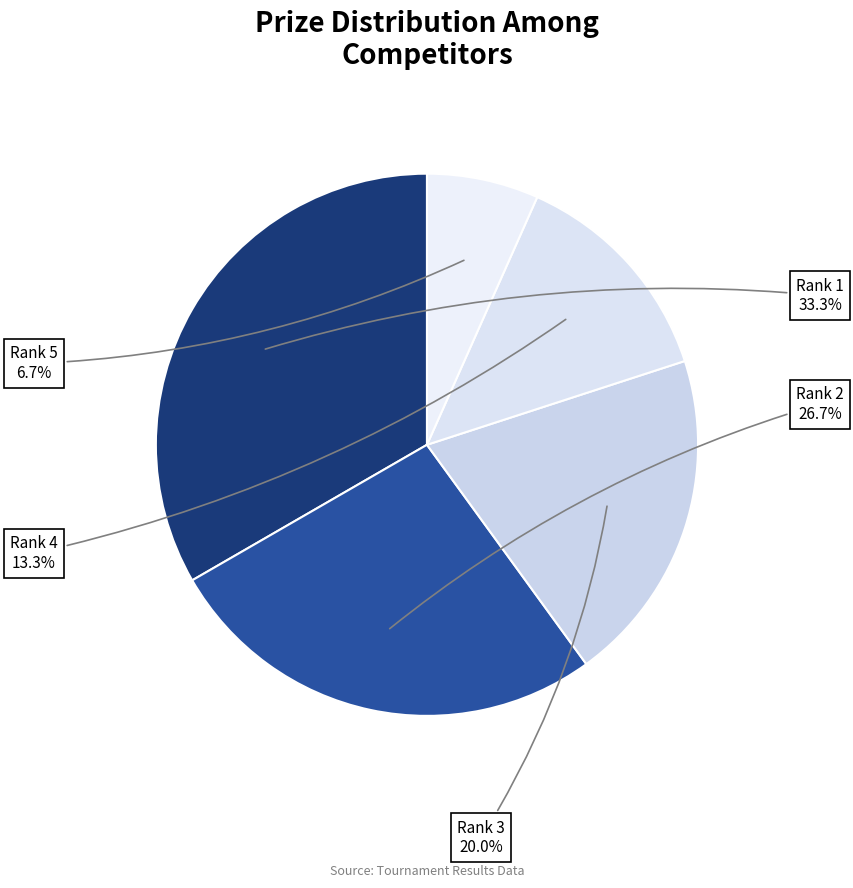

Count the number of slices in the pie.

5